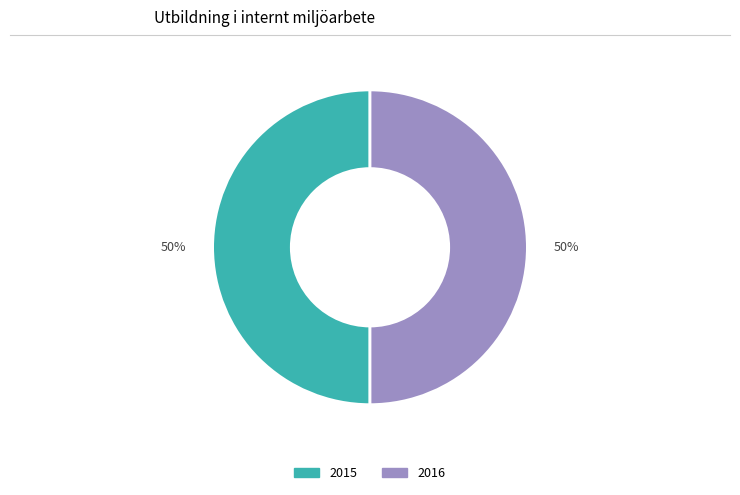

To the nearest percent, what is the average slice percentage?

50%